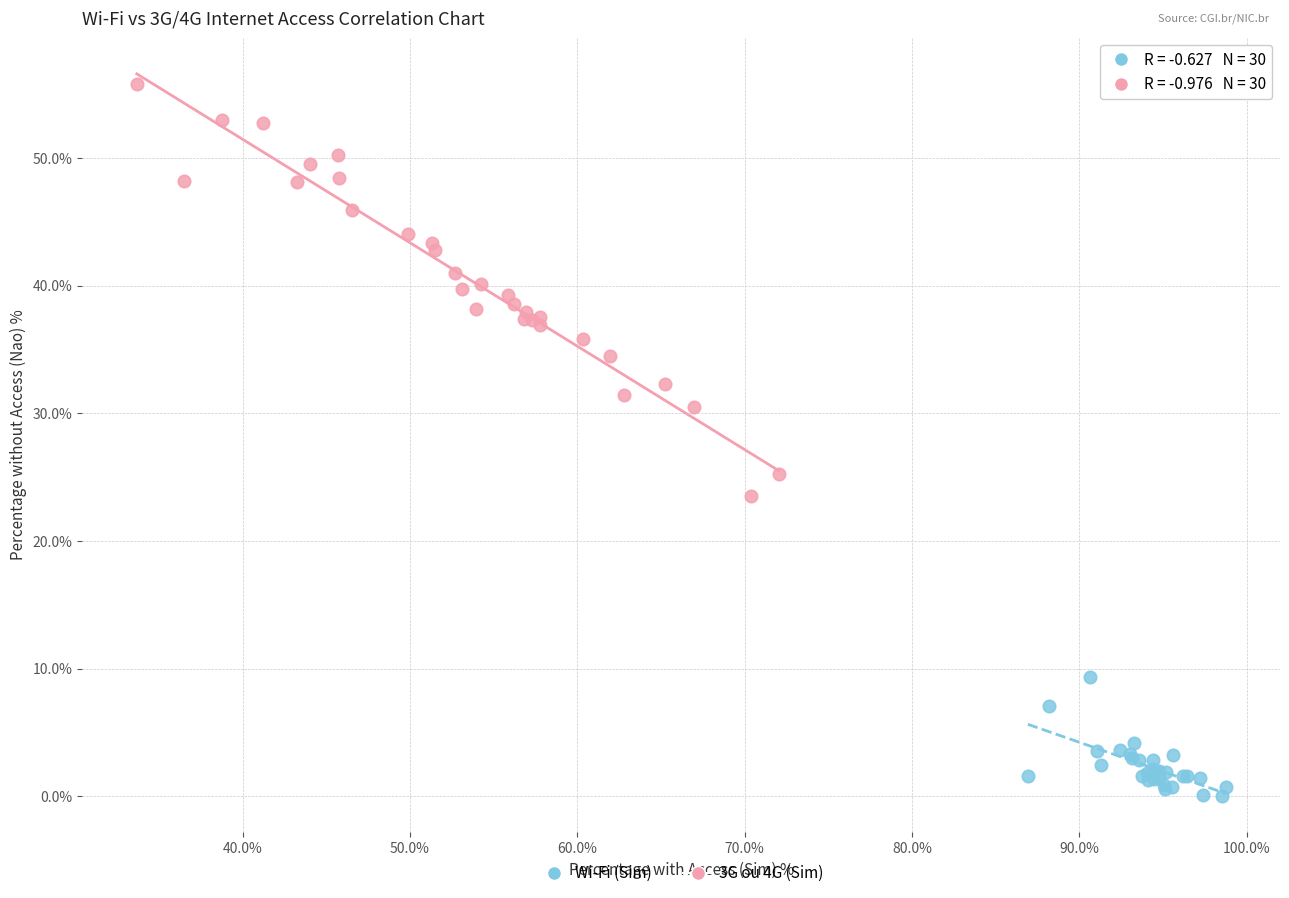

Which series has the widest spread of Y values?

3G ou 4G (Sim)